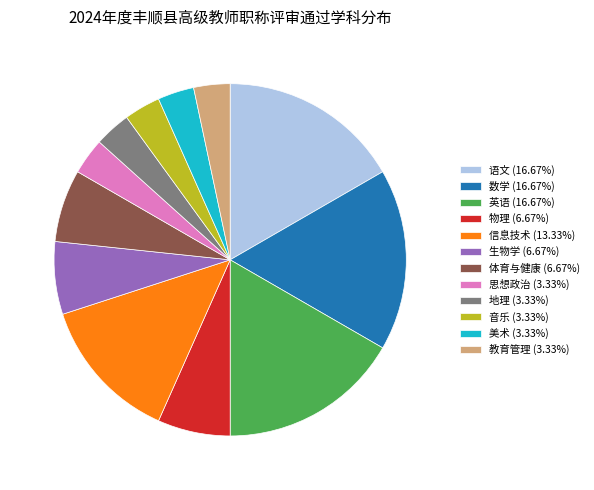

Does 思想政治 (3.33%) represent more than half of the total?

No